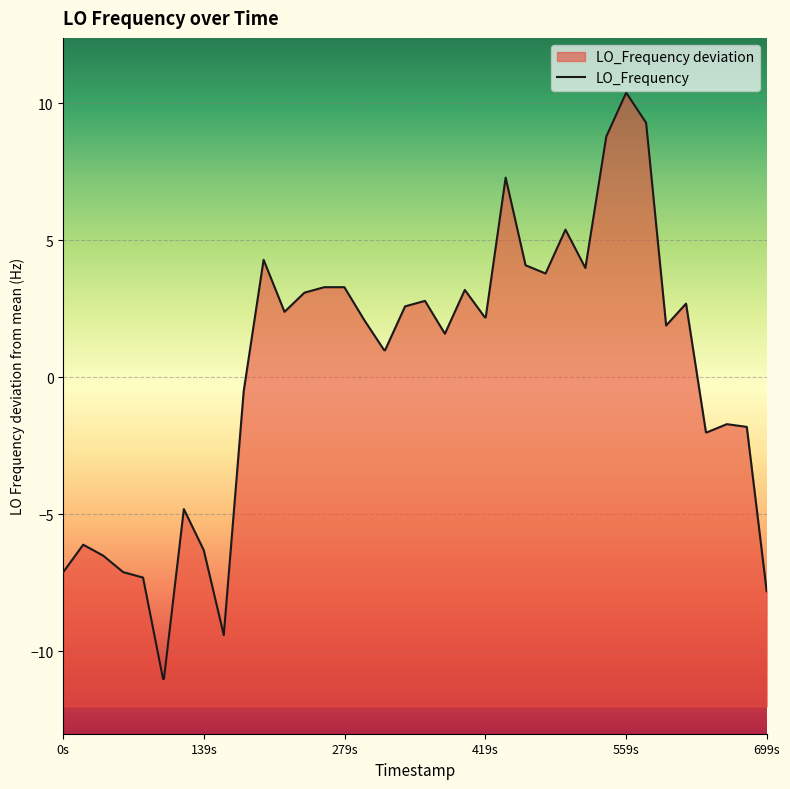

True or false: the data has more than 1 interior local peaks.

True